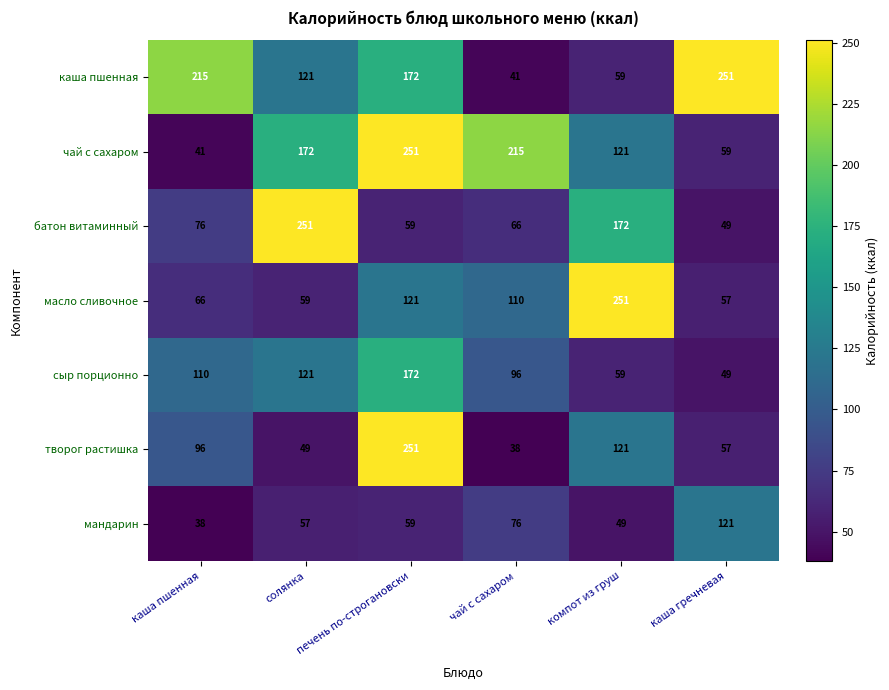

Is it true that творог растишка equals 49 at солянка?

True